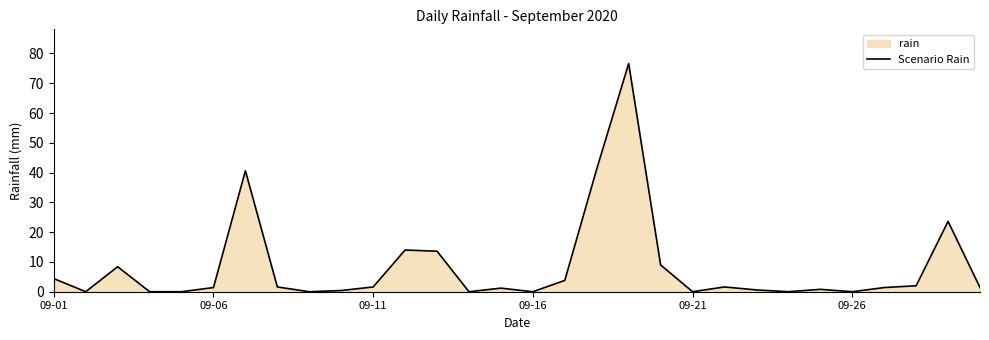

How many points are lower than both their immediate neighbors (excluding endpoints)?

7